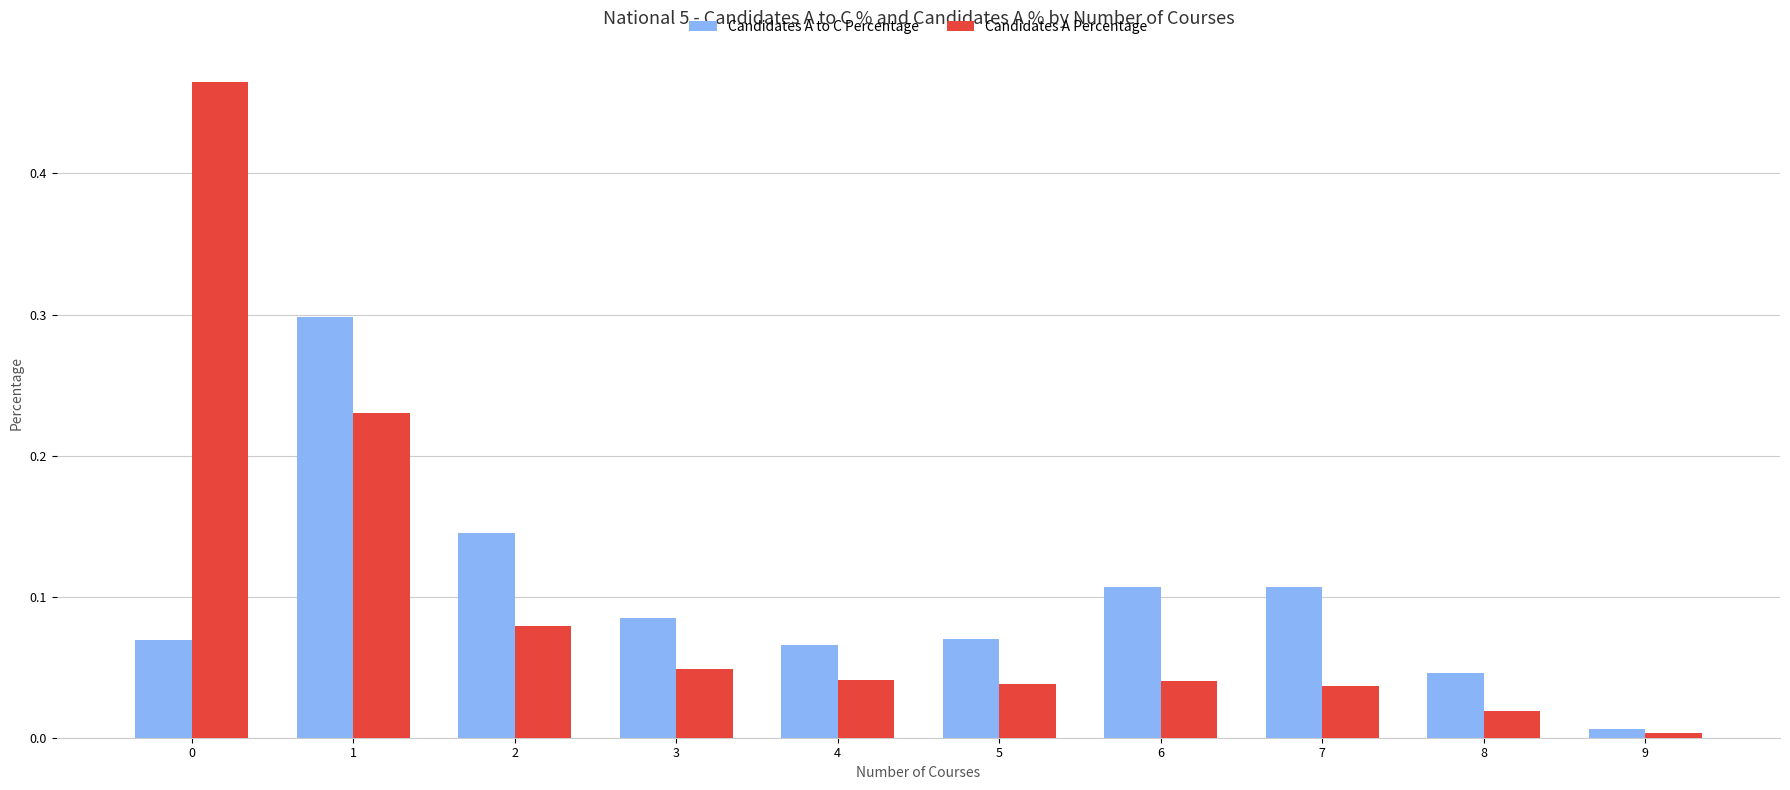

Which series has the largest range (max minus min)?

Candidates A Percentage